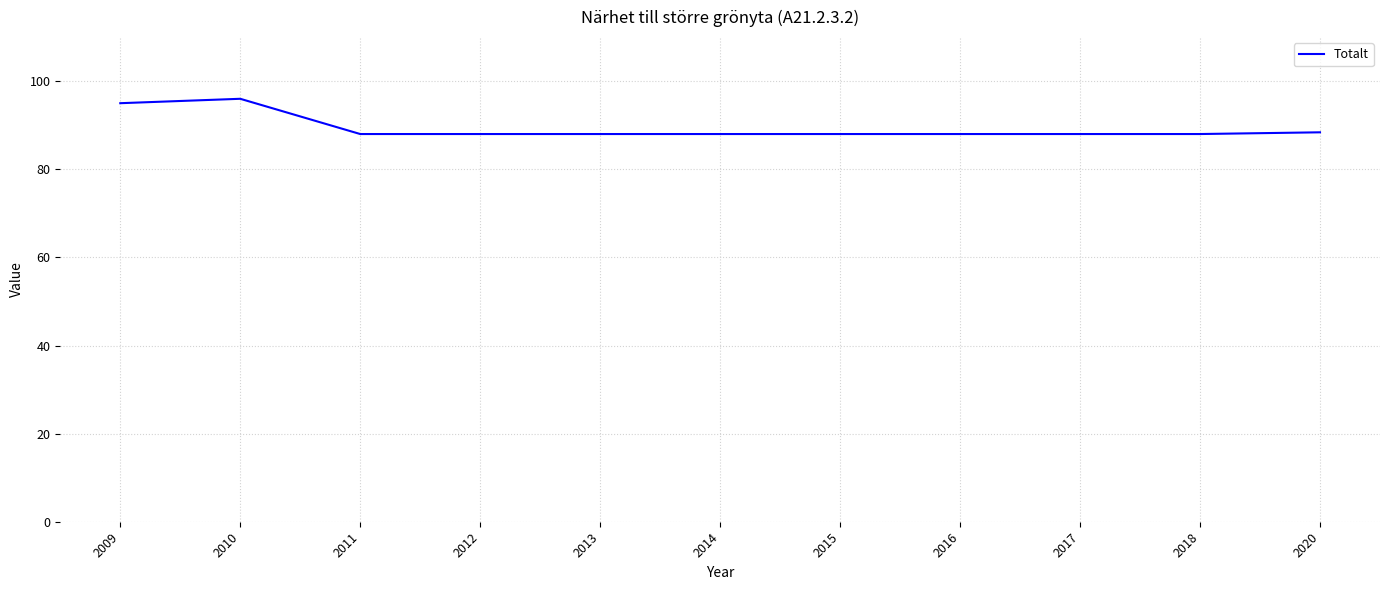

What is the average value?

89.4